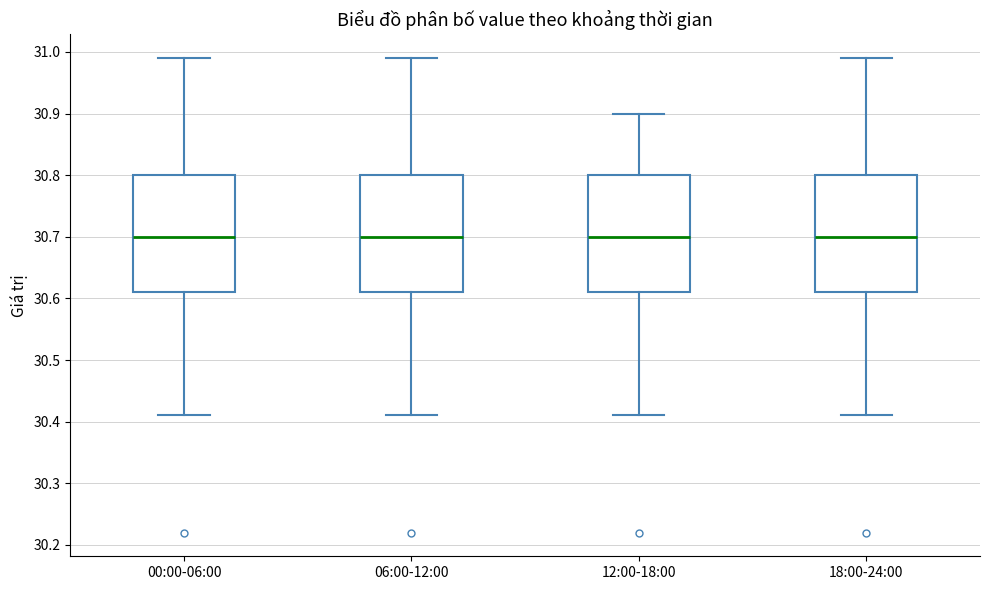

Where is the lower edge of the box for 06:00-12:00 on the y-axis? The values are not printed on the chart, so give them approximately, as read against the axis.

30.61